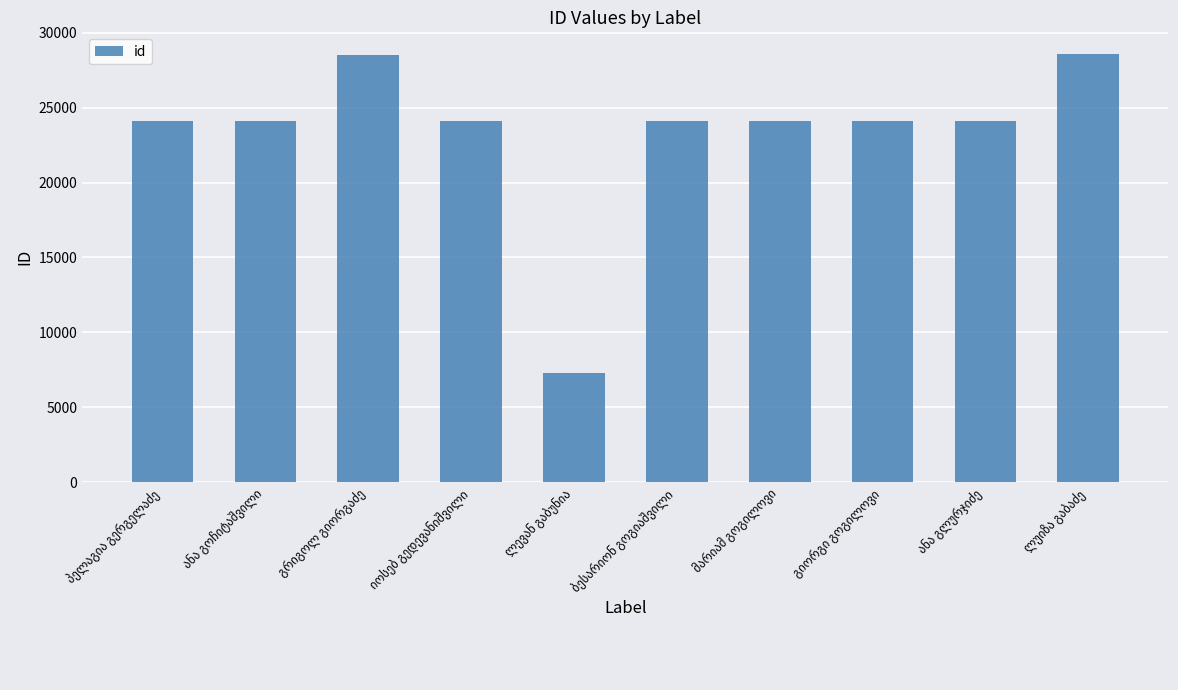

What is the sum of all values?

233030